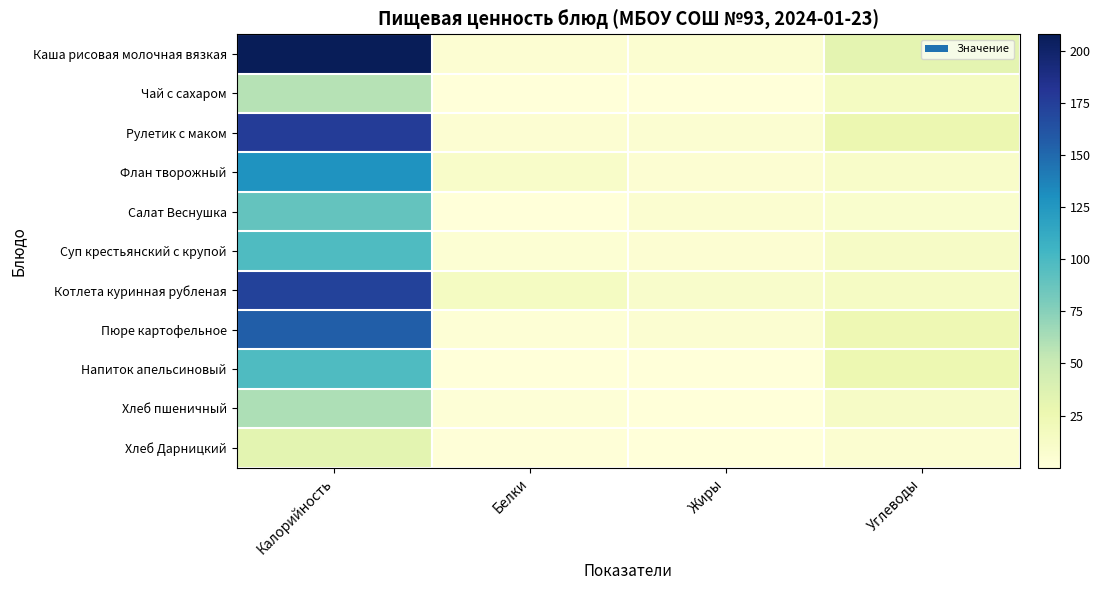

At which category is the sum across all series the highest?

Калорийность